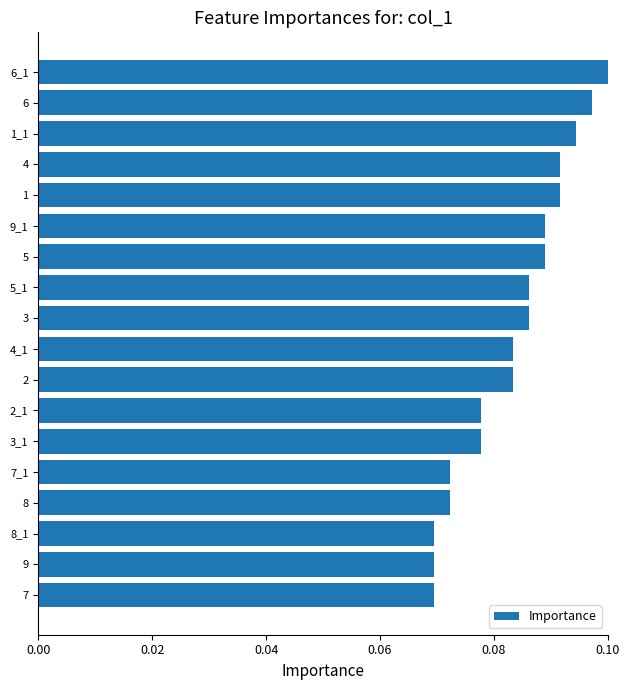

How many values are between 0 and 1?

18